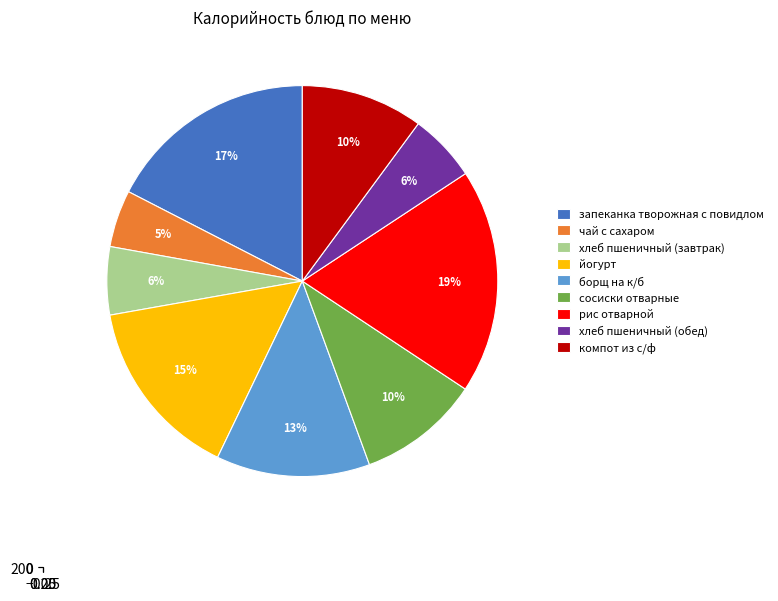

True or false: хлеб пшеничный (обед) accounts for 1% of the total.

False